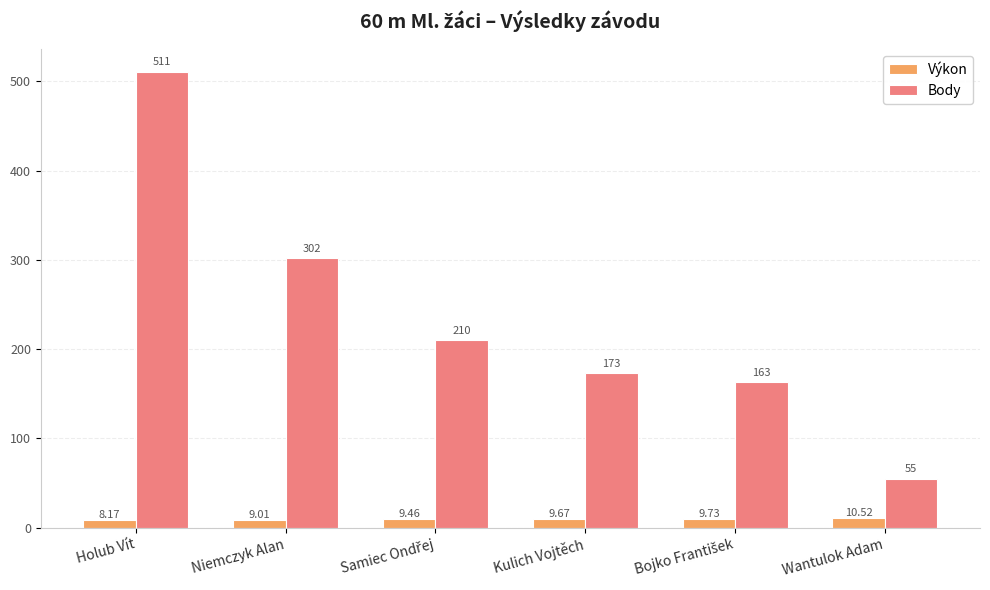

Which series has the largest range (max minus min)?

Body